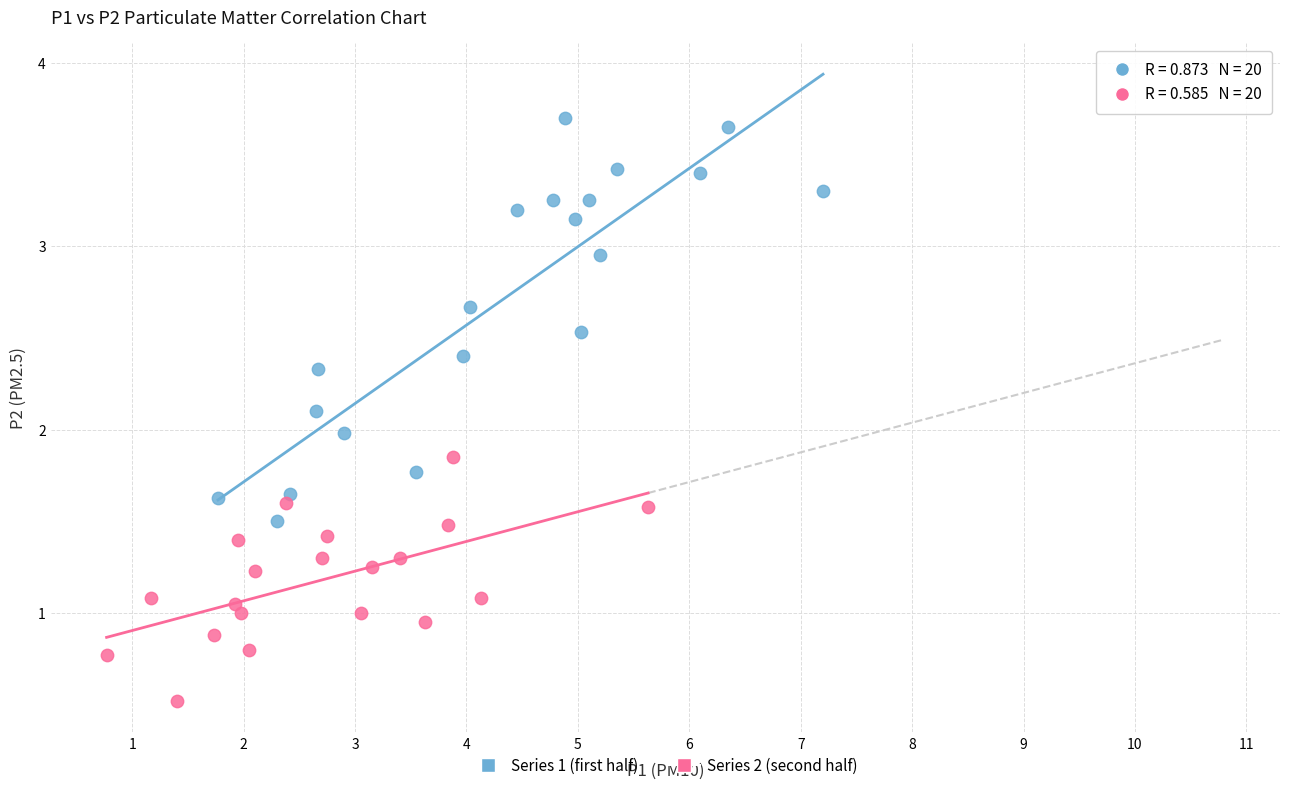

Which series reaches the maximum Y coordinate?

Series 1 (first half)